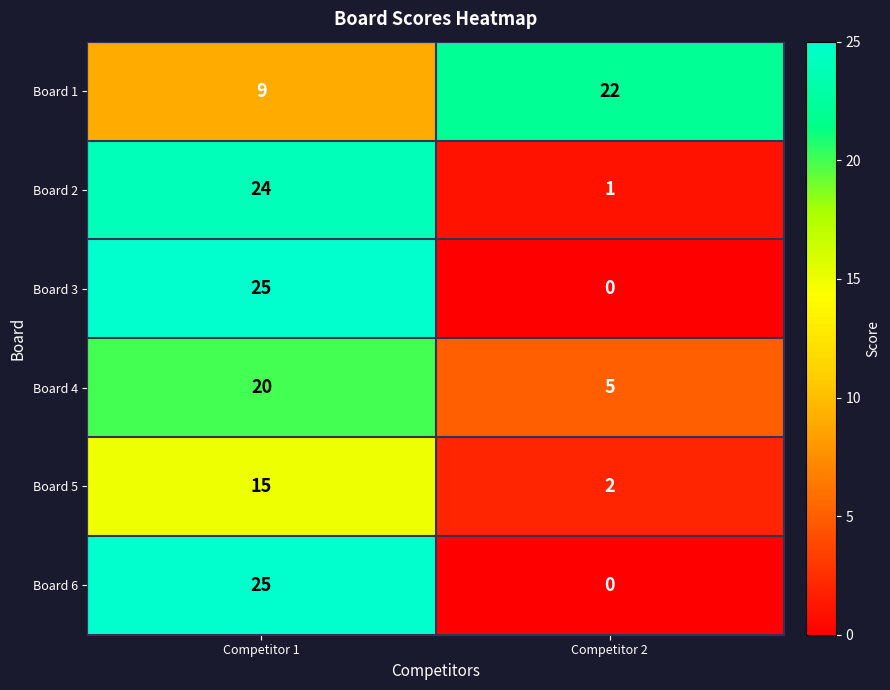

Rank the categories by Board 2 value from lowest to highest.

Competitor 2, Competitor 1